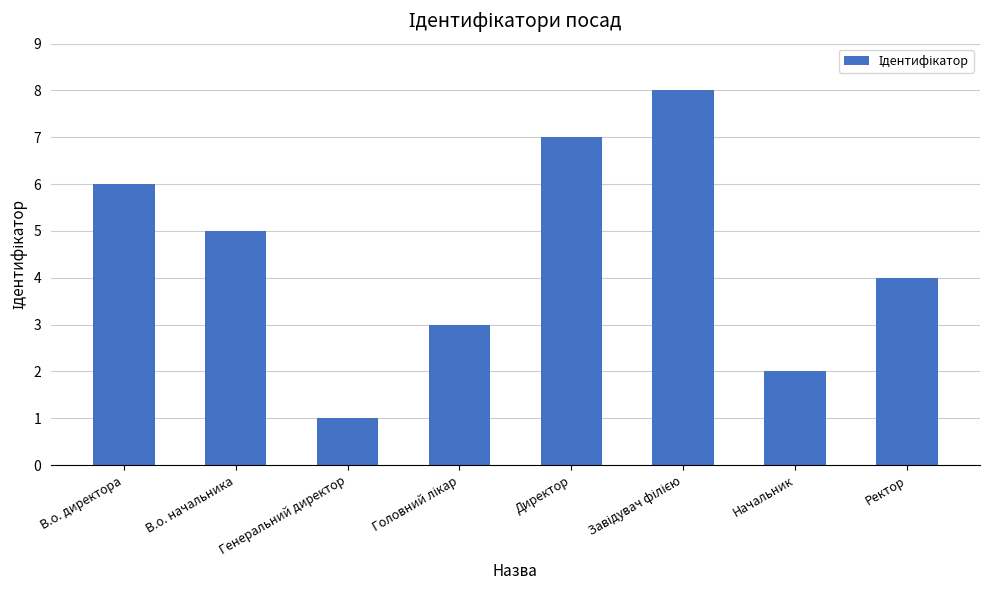

What is the sum of the values at Ректор and В.о. начальника?

9